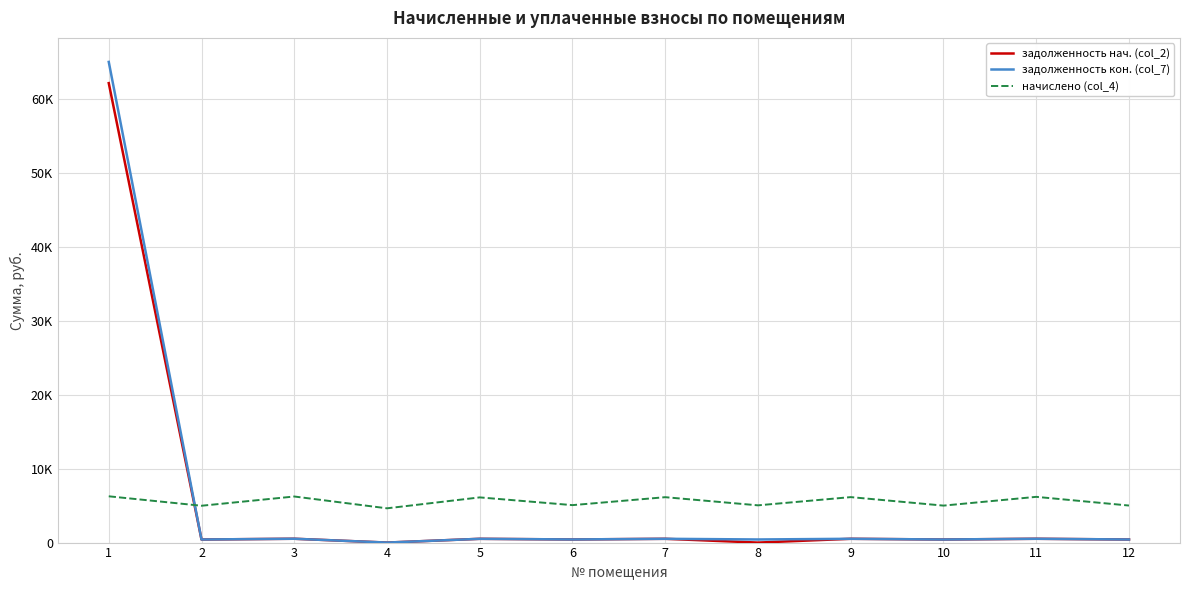

Which series ends up on top after the final intersection of задолженность нач. (col_2) and начислено (col_4)?

начислено (col_4)